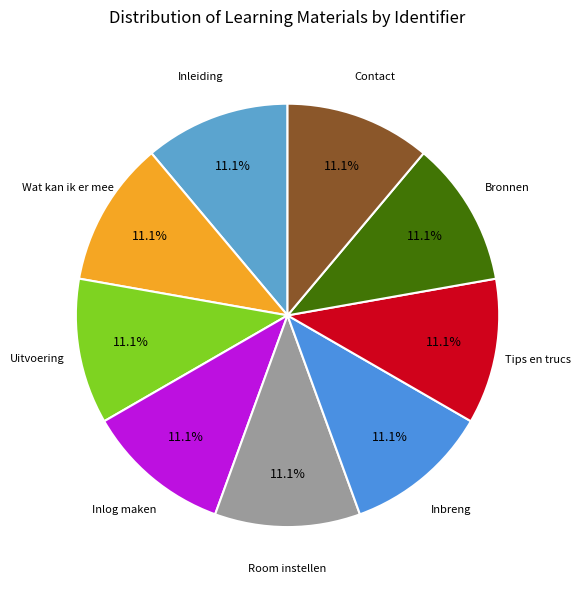

To the nearest percent, what portion does Bronnen represent?

11%